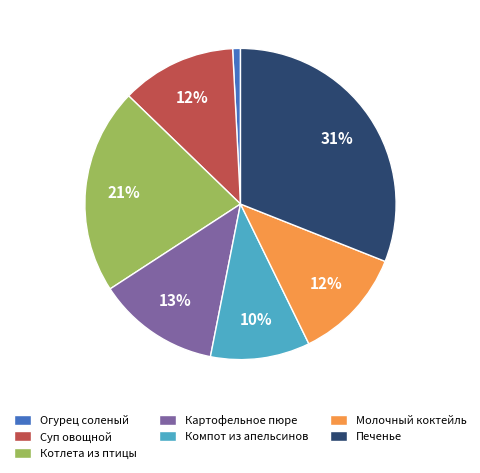

How many segments does this pie chart have?

7